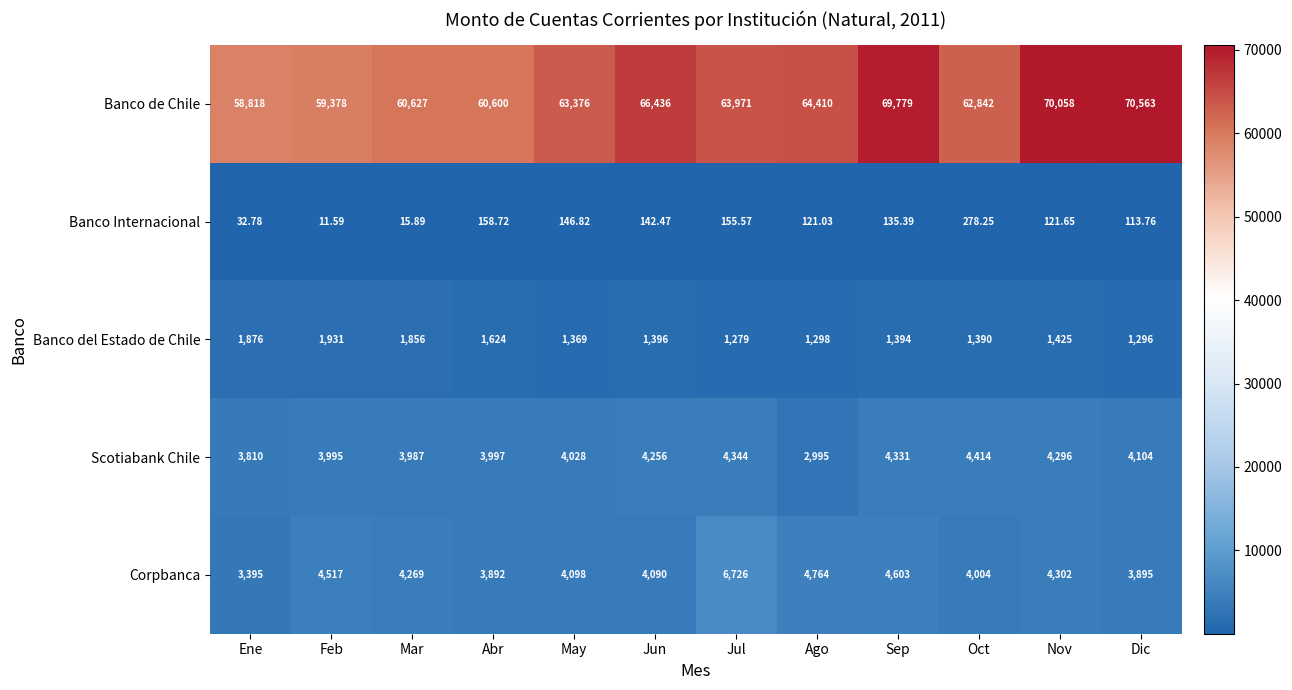

Where does the Banco del Estado de Chile series first go above 1396?

Ene